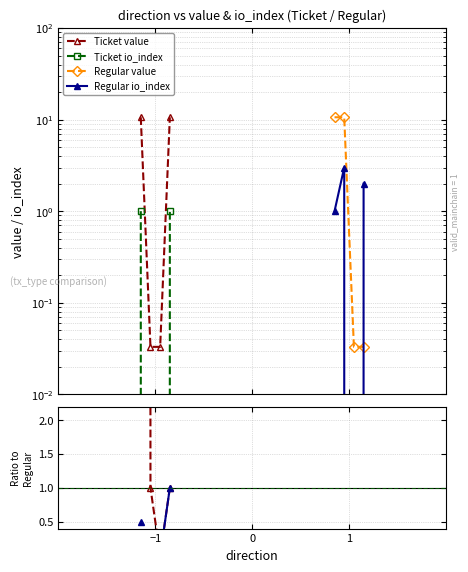

Rank the categories by io ratio value from lowest to highest.

−1, 0, 1, 3